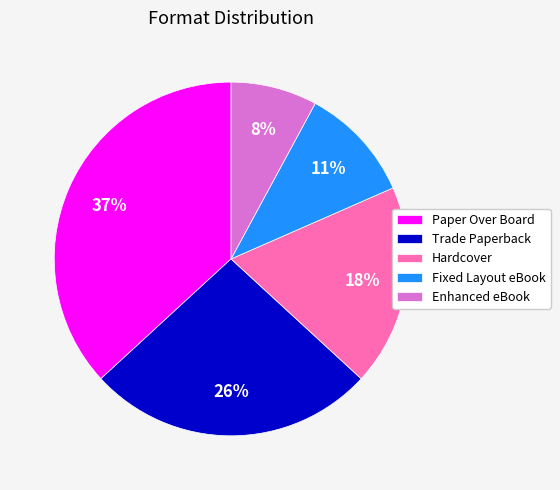

How many segments does this pie chart have?

5